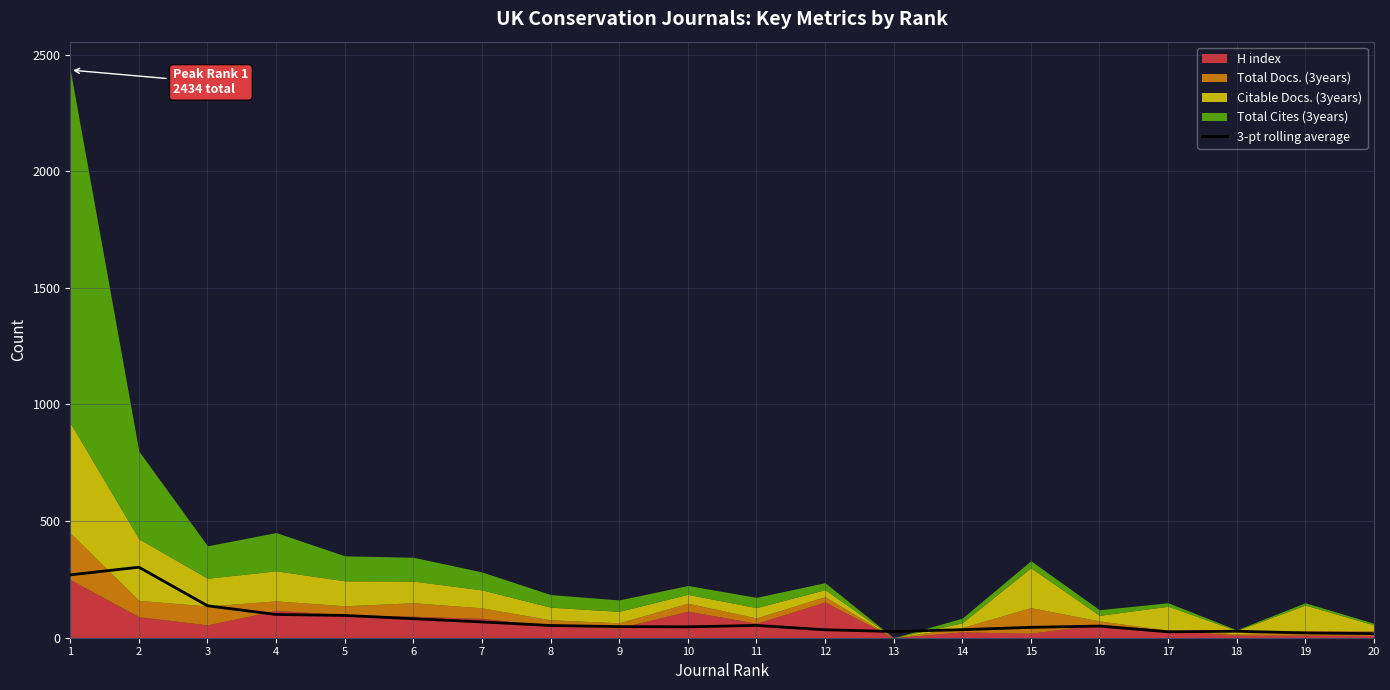

True or false: the data shows 95.6 at 5.

True